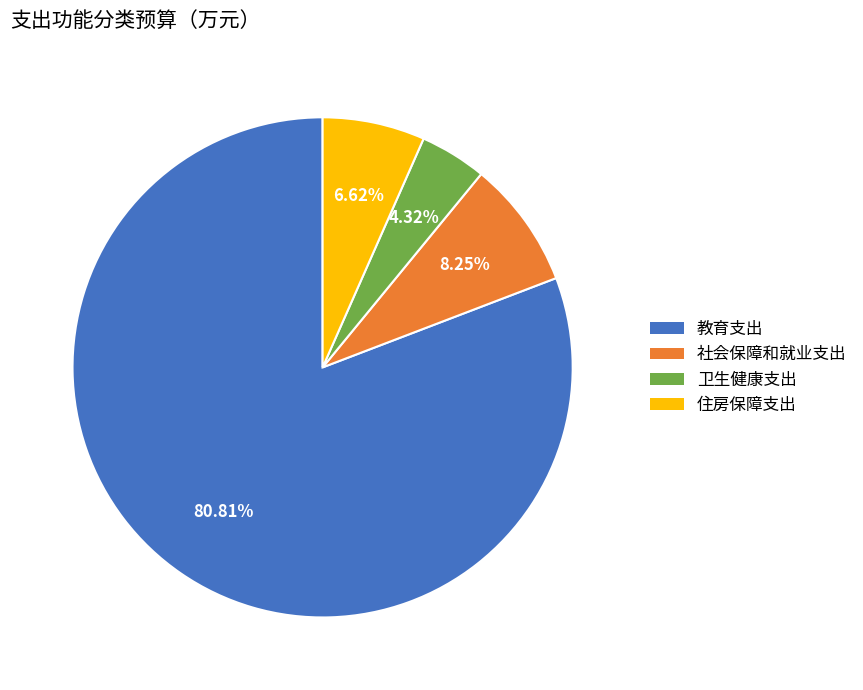

How many slices are in this pie chart?

4